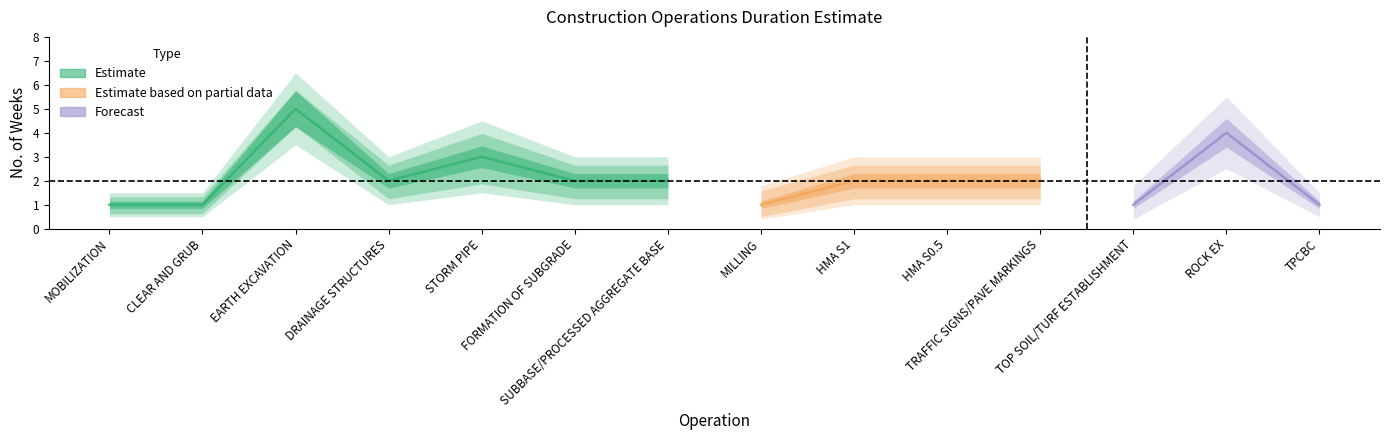

What value does the Rate Lower series have at SUBBASE/PROCESSED AGGREGATE BASE?

1.0